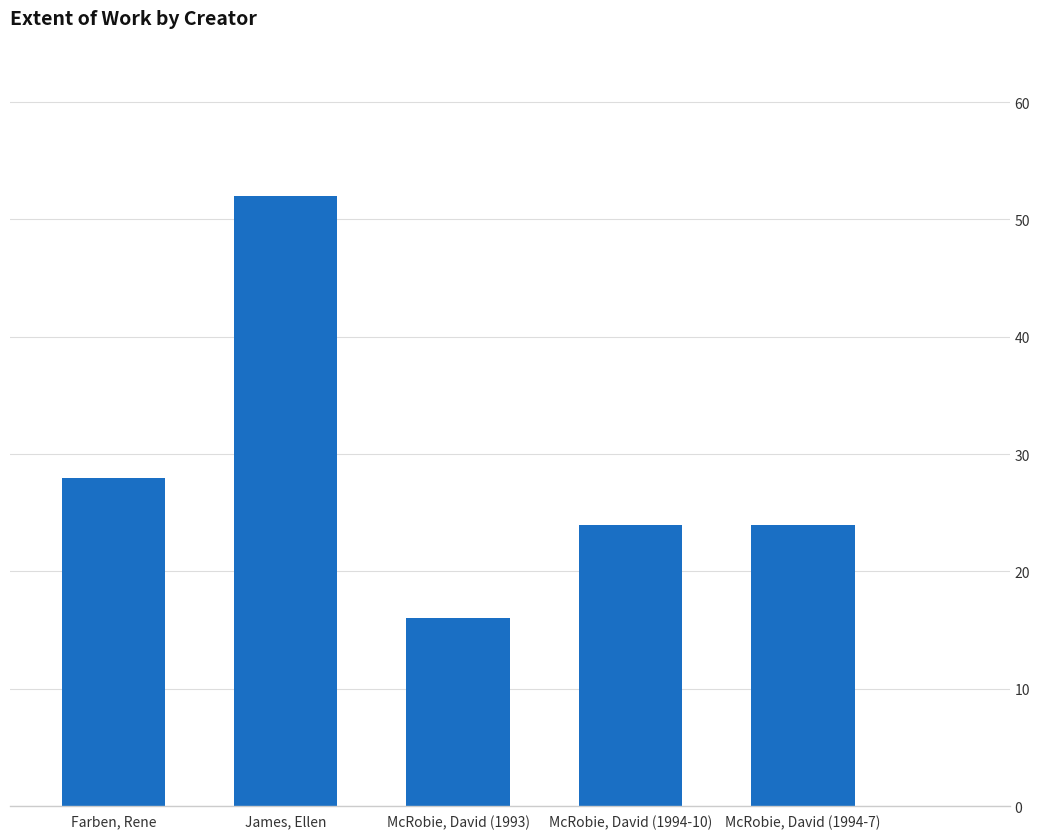

Which category has the highest value across all series?

James, Ellen